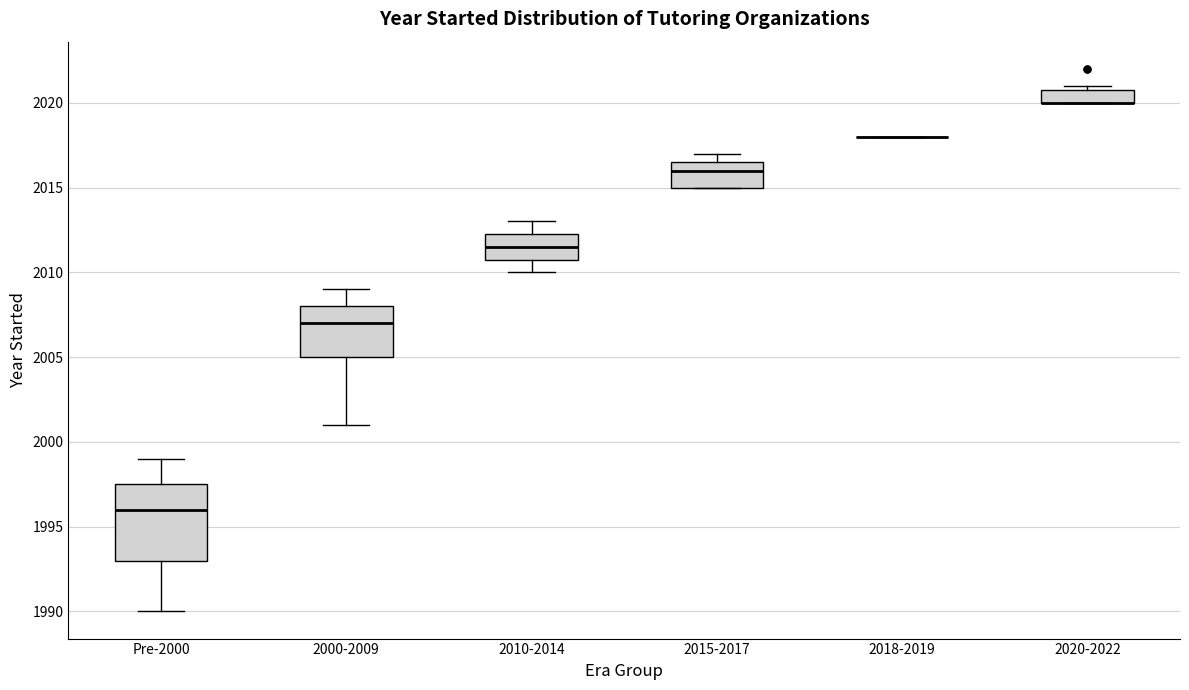

Where is the upper edge of the box for 2010-2014 on the y-axis? The values are not printed on the chart, so give them approximately, as read against the axis.

2012.5